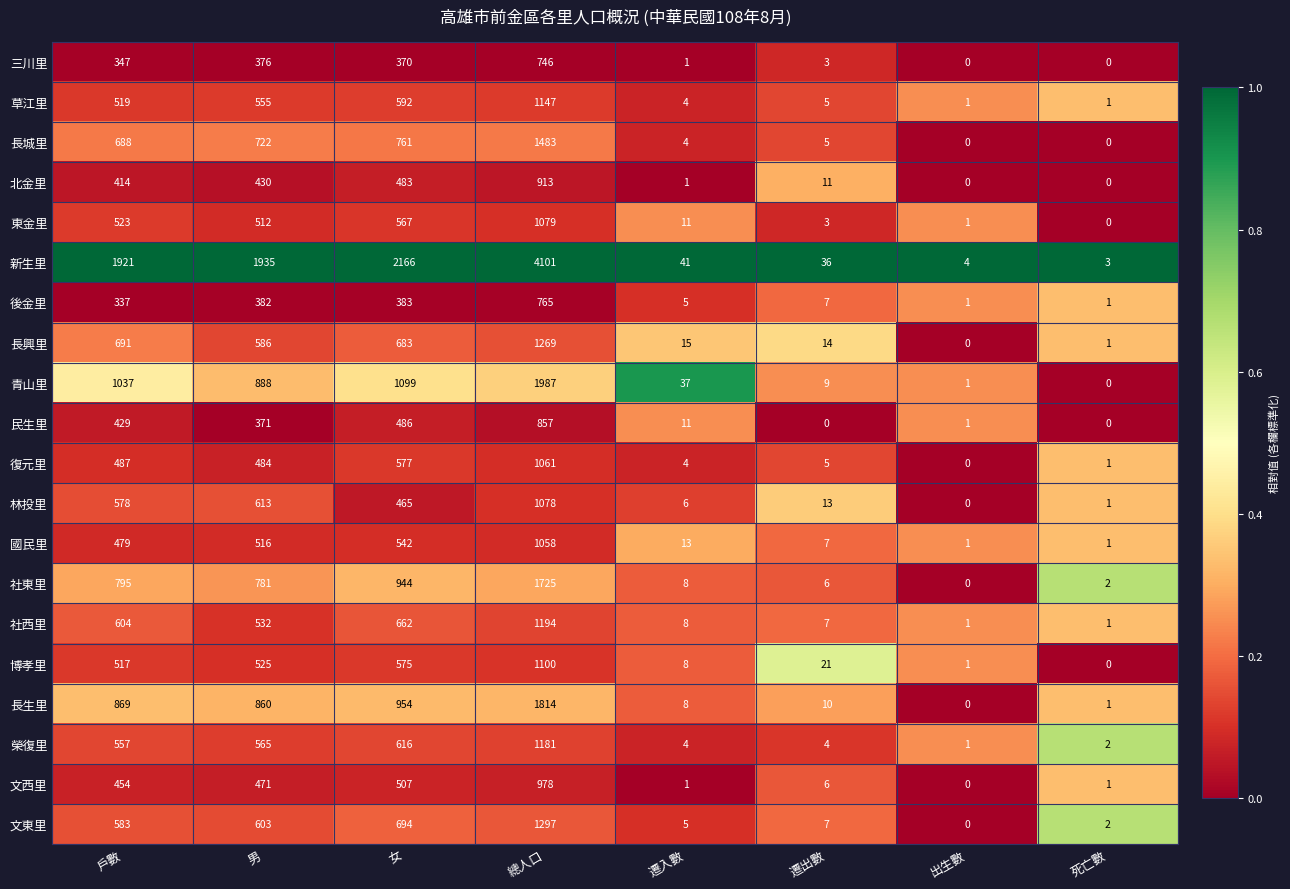

Is it true that 北金里 equals -579 at 死亡數?

False